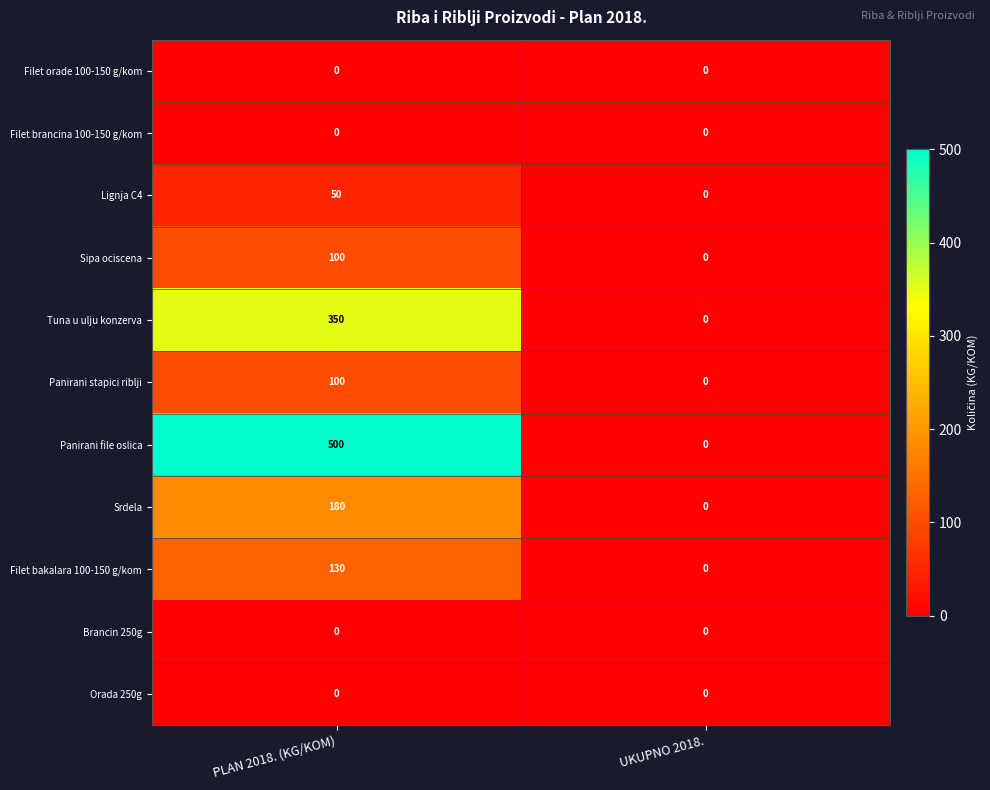

Reading right to left, transcribe all the data shown in this chart.

Filet orade 100-150 g/kom: 0	0
Filet brancina 100-150 g/kom: 0	0
Lignja C4: 0	50
Sipa ociscena: 0	100
Tuna u ulju konzerva: 0	350
Panirani stapici riblji: 0	100
Panirani file oslica: 0	500
Srdela: 0	180
Filet bakalara 100-150 g/kom: 0	130
Brancin 250g: 0	0
Orada 250g: 0	0